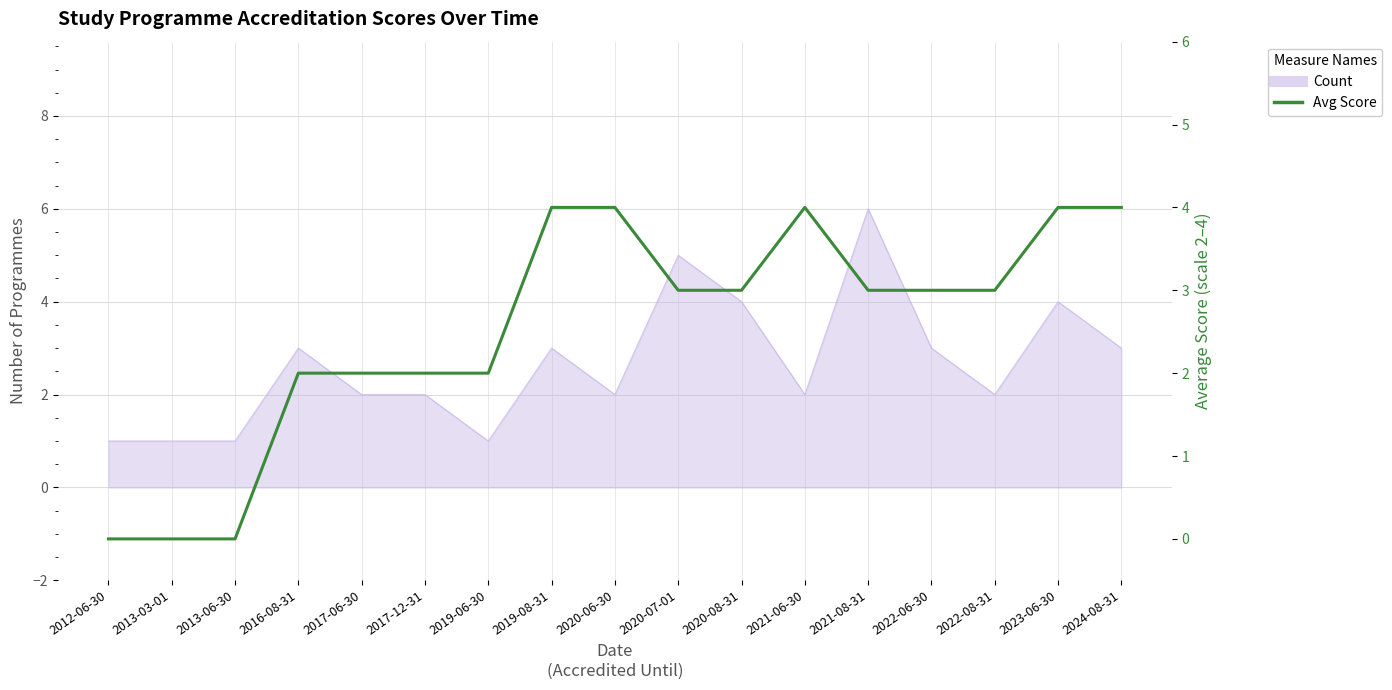

True or false: the data has more than 2 interior local peaks.

False